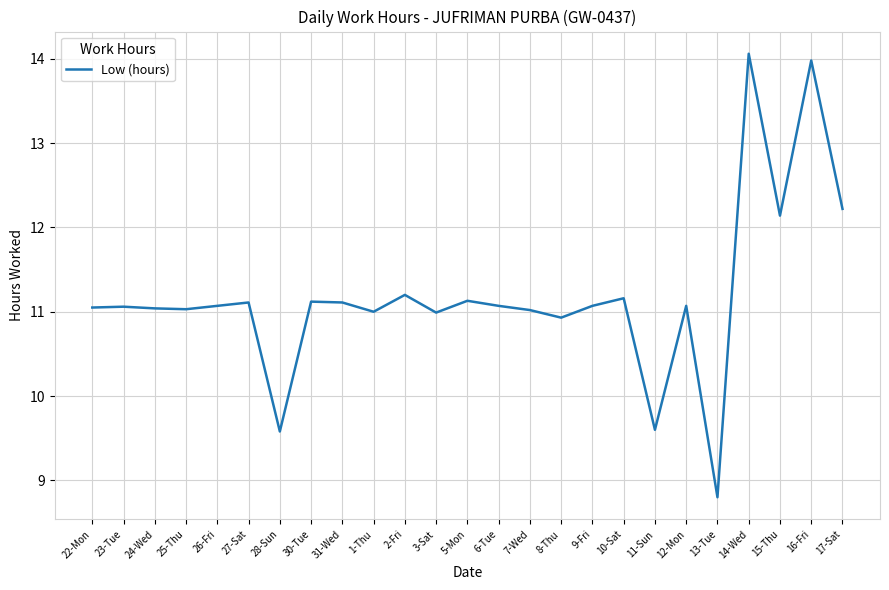

Between 10-Sat and 17-Sat, which is larger?

17-Sat